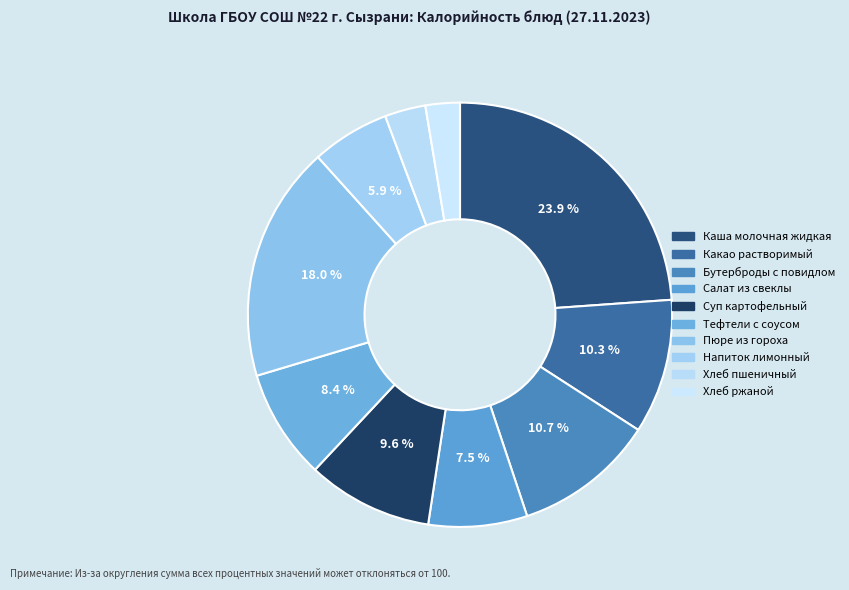

Does any single category account for the majority?

No